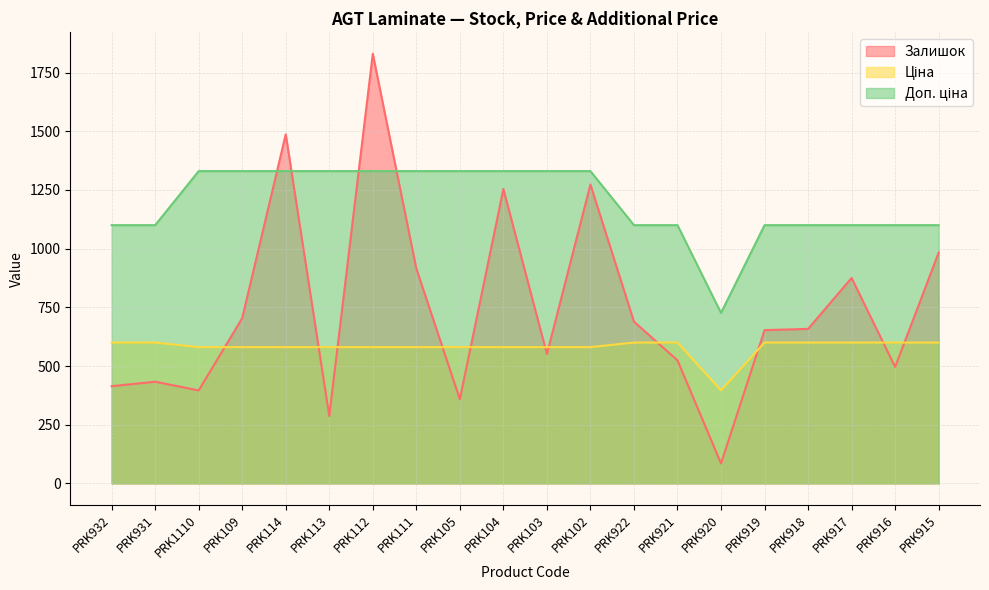

Read the Ціна value at PRK918.

599.9